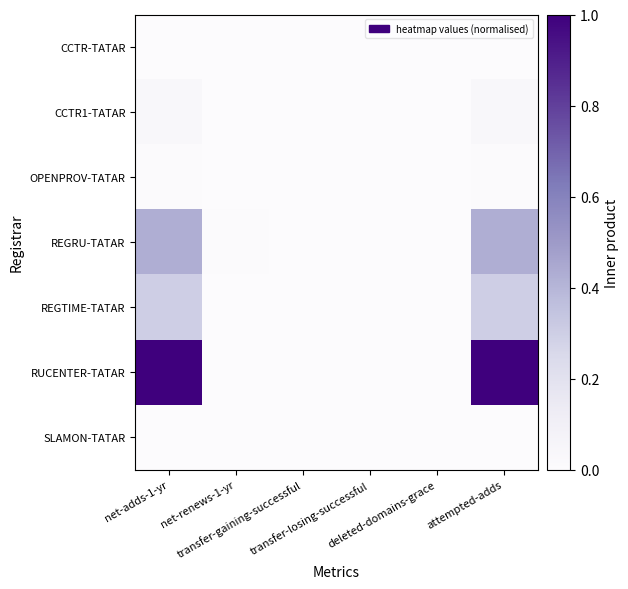

Reading left to right, extract all data points from this chart.

CCTR-TATAR: net-adds-1-yr=0.0	net-renews-1-yr=0.0	transfer-gaining-successful=0.0	transfer-losing-successful=0.0	deleted-domains-grace=0.0	attempted-adds=0.0
CCTR1-TATAR: net-adds-1-yr=0.0	net-renews-1-yr=0.0	transfer-gaining-successful=0.0	transfer-losing-successful=0.0	deleted-domains-grace=0.0	attempted-adds=0.0
OPENPROV-TATAR: net-adds-1-yr=0.0	net-renews-1-yr=0.0	transfer-gaining-successful=0.0	transfer-losing-successful=0.0	deleted-domains-grace=0.0	attempted-adds=0.0
REGRU-TATAR: net-adds-1-yr=0.4	net-renews-1-yr=0.0	transfer-gaining-successful=0.0	transfer-losing-successful=0.0	deleted-domains-grace=0.0	attempted-adds=0.4
REGTIME-TATAR: net-adds-1-yr=0.3	net-renews-1-yr=0.0	transfer-gaining-successful=0.0	transfer-losing-successful=0.0	deleted-domains-grace=0.0	attempted-adds=0.3
RUCENTER-TATAR: net-adds-1-yr=1.0	net-renews-1-yr=0.0	transfer-gaining-successful=0.0	transfer-losing-successful=0.0	deleted-domains-grace=0.0	attempted-adds=1.0
SLAMON-TATAR: net-adds-1-yr=0.0	net-renews-1-yr=0.0	transfer-gaining-successful=0.0	transfer-losing-successful=0.0	deleted-domains-grace=0.0	attempted-adds=0.0